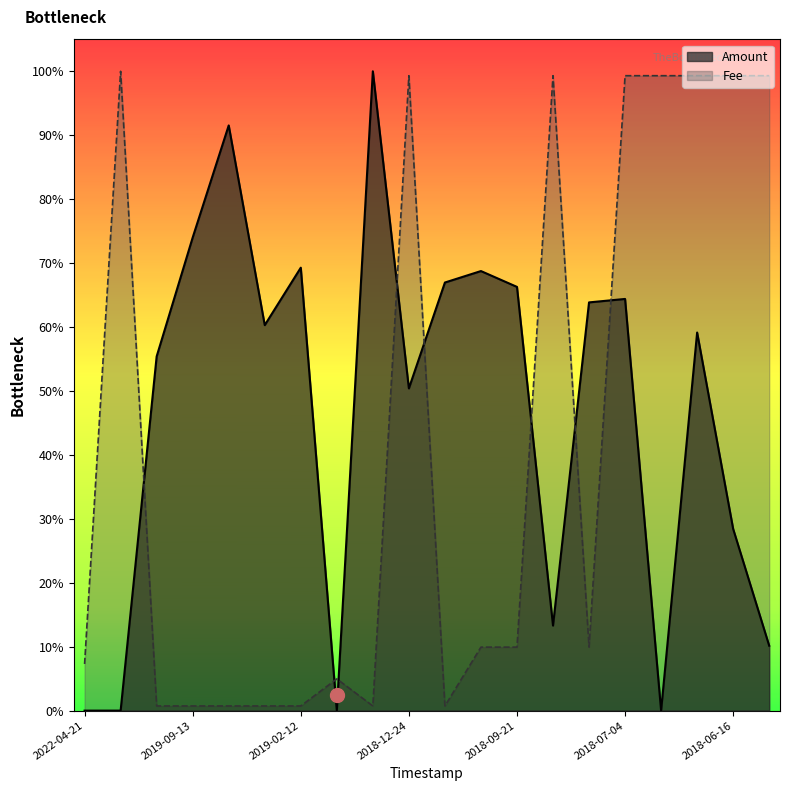

Does the chart have visible grid lines?

No